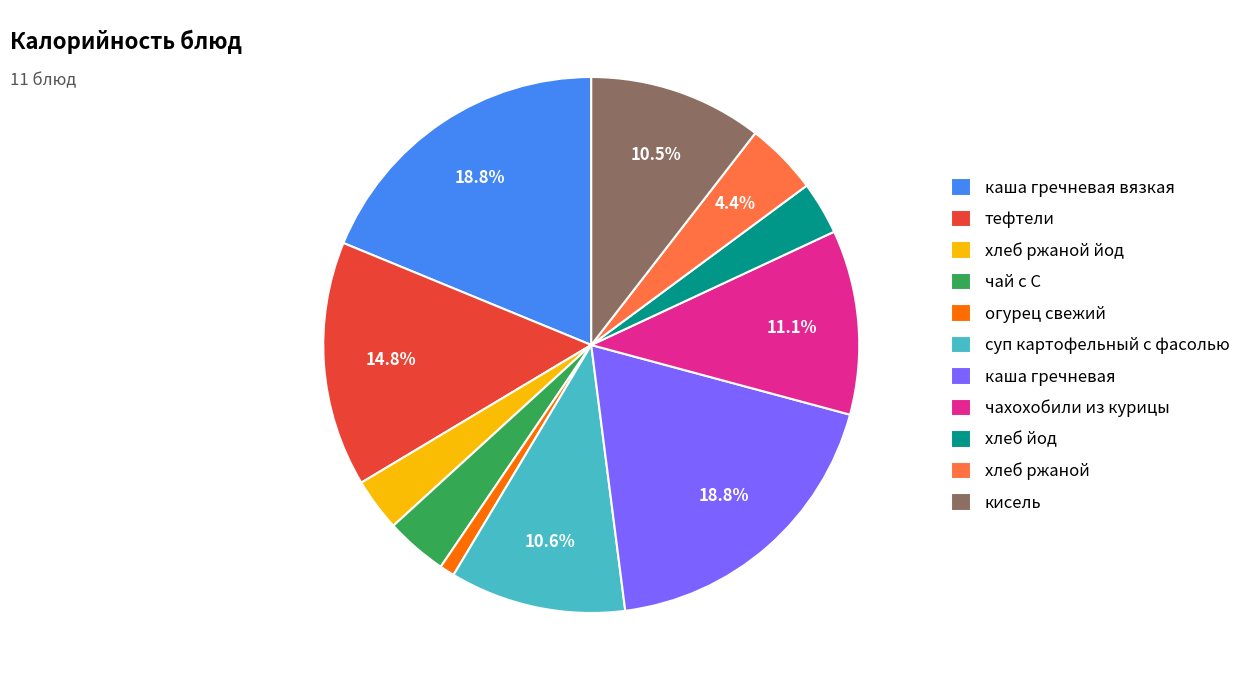

The тефтели slice represents 15% of the pie. True or false?

True